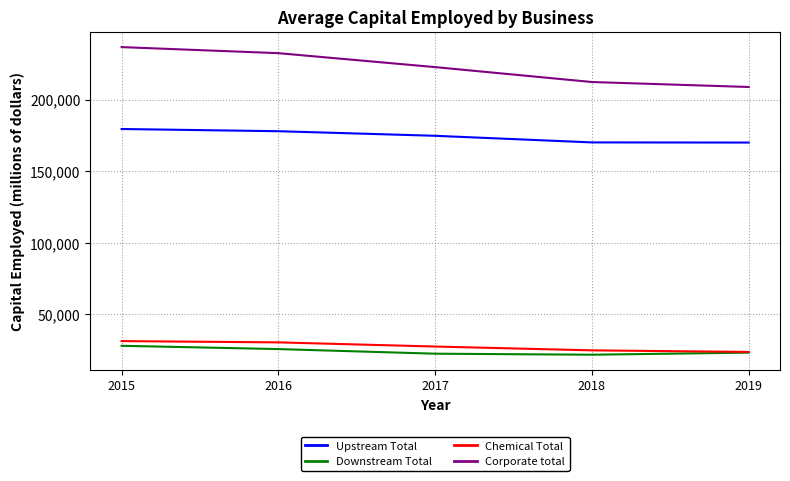

Between 2015 and 2018, which series saw the biggest shift?

Corporate total